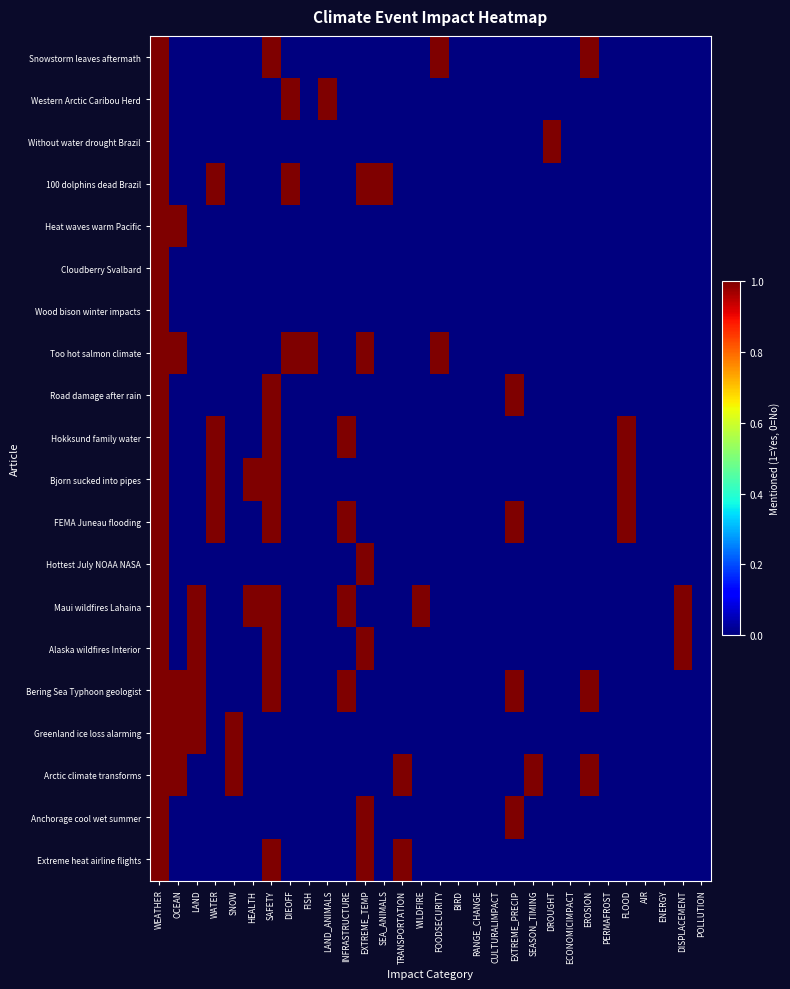

Reading right to left, list all the values displayed in this chart.

Snowstorm leaves aftermath: POLLUTION=0	DISPLACEMENT=0	ENERGY=0	AIR=0	FLOOD=0	PERMAFROST=0	EROSION=1	ECONOMICIMPACT=0	DROUGHT=0	SEASON_TIMING=0	EXTREME_PRECIP=0	CULTURALIMPACT=0	RANGE_CHANGE=0	BIRD=0	FOODSECURITY=1	WILDFIRE=0	TRANSPORTATION=0	SEA_ANIMALS=0	EXTREME_TEMP=0	INFRASTRUCTURE=0	LAND_ANIMALS=0	FISH=0	DIEOFF=0	SAFETY=1	HEALTH=0	SNOW=0	WATER=0	LAND=0	OCEAN=0	WEATHER=1
Western Arctic Caribou Herd: POLLUTION=0	DISPLACEMENT=0	ENERGY=0	AIR=0	FLOOD=0	PERMAFROST=0	EROSION=0	ECONOMICIMPACT=0	DROUGHT=0	SEASON_TIMING=0	EXTREME_PRECIP=0	CULTURALIMPACT=0	RANGE_CHANGE=0	BIRD=0	FOODSECURITY=0	WILDFIRE=0	TRANSPORTATION=0	SEA_ANIMALS=0	EXTREME_TEMP=0	INFRASTRUCTURE=0	LAND_ANIMALS=1	FISH=0	DIEOFF=1	SAFETY=0	HEALTH=0	SNOW=0	WATER=0	LAND=0	OCEAN=0	WEATHER=1
Without water drought Brazil: POLLUTION=0	DISPLACEMENT=0	ENERGY=0	AIR=0	FLOOD=0	PERMAFROST=0	EROSION=0	ECONOMICIMPACT=0	DROUGHT=1	SEASON_TIMING=0	EXTREME_PRECIP=0	CULTURALIMPACT=0	RANGE_CHANGE=0	BIRD=0	FOODSECURITY=0	WILDFIRE=0	TRANSPORTATION=0	SEA_ANIMALS=0	EXTREME_TEMP=0	INFRASTRUCTURE=0	LAND_ANIMALS=0	FISH=0	DIEOFF=0	SAFETY=0	HEALTH=0	SNOW=0	WATER=0	LAND=0	OCEAN=0	WEATHER=1
100 dolphins dead Brazil: POLLUTION=0	DISPLACEMENT=0	ENERGY=0	AIR=0	FLOOD=0	PERMAFROST=0	EROSION=0	ECONOMICIMPACT=0	DROUGHT=0	SEASON_TIMING=0	EXTREME_PRECIP=0	CULTURALIMPACT=0	RANGE_CHANGE=0	BIRD=0	FOODSECURITY=0	WILDFIRE=0	TRANSPORTATION=0	SEA_ANIMALS=1	EXTREME_TEMP=1	INFRASTRUCTURE=0	LAND_ANIMALS=0	FISH=0	DIEOFF=1	SAFETY=0	HEALTH=0	SNOW=0	WATER=1	LAND=0	OCEAN=0	WEATHER=1
Heat waves warm Pacific: POLLUTION=0	DISPLACEMENT=0	ENERGY=0	AIR=0	FLOOD=0	PERMAFROST=0	EROSION=0	ECONOMICIMPACT=0	DROUGHT=0	SEASON_TIMING=0	EXTREME_PRECIP=0	CULTURALIMPACT=0	RANGE_CHANGE=0	BIRD=0	FOODSECURITY=0	WILDFIRE=0	TRANSPORTATION=0	SEA_ANIMALS=0	EXTREME_TEMP=0	INFRASTRUCTURE=0	LAND_ANIMALS=0	FISH=0	DIEOFF=0	SAFETY=0	HEALTH=0	SNOW=0	WATER=0	LAND=0	OCEAN=1	WEATHER=1
Cloudberry Svalbard: POLLUTION=0	DISPLACEMENT=0	ENERGY=0	AIR=0	FLOOD=0	PERMAFROST=0	EROSION=0	ECONOMICIMPACT=0	DROUGHT=0	SEASON_TIMING=0	EXTREME_PRECIP=0	CULTURALIMPACT=0	RANGE_CHANGE=0	BIRD=0	FOODSECURITY=0	WILDFIRE=0	TRANSPORTATION=0	SEA_ANIMALS=0	EXTREME_TEMP=0	INFRASTRUCTURE=0	LAND_ANIMALS=0	FISH=0	DIEOFF=0	SAFETY=0	HEALTH=0	SNOW=0	WATER=0	LAND=0	OCEAN=0	WEATHER=1
Wood bison winter impacts: POLLUTION=0	DISPLACEMENT=0	ENERGY=0	AIR=0	FLOOD=0	PERMAFROST=0	EROSION=0	ECONOMICIMPACT=0	DROUGHT=0	SEASON_TIMING=0	EXTREME_PRECIP=0	CULTURALIMPACT=0	RANGE_CHANGE=0	BIRD=0	FOODSECURITY=0	WILDFIRE=0	TRANSPORTATION=0	SEA_ANIMALS=0	EXTREME_TEMP=0	INFRASTRUCTURE=0	LAND_ANIMALS=0	FISH=0	DIEOFF=0	SAFETY=0	HEALTH=0	SNOW=0	WATER=0	LAND=0	OCEAN=0	WEATHER=1
Too hot salmon climate: POLLUTION=0	DISPLACEMENT=0	ENERGY=0	AIR=0	FLOOD=0	PERMAFROST=0	EROSION=0	ECONOMICIMPACT=0	DROUGHT=0	SEASON_TIMING=0	EXTREME_PRECIP=0	CULTURALIMPACT=0	RANGE_CHANGE=0	BIRD=0	FOODSECURITY=1	WILDFIRE=0	TRANSPORTATION=0	SEA_ANIMALS=0	EXTREME_TEMP=1	INFRASTRUCTURE=0	LAND_ANIMALS=0	FISH=1	DIEOFF=1	SAFETY=0	HEALTH=0	SNOW=0	WATER=0	LAND=0	OCEAN=1	WEATHER=1
Road damage after rain: POLLUTION=0	DISPLACEMENT=0	ENERGY=0	AIR=0	FLOOD=0	PERMAFROST=0	EROSION=0	ECONOMICIMPACT=0	DROUGHT=0	SEASON_TIMING=0	EXTREME_PRECIP=1	CULTURALIMPACT=0	RANGE_CHANGE=0	BIRD=0	FOODSECURITY=0	WILDFIRE=0	TRANSPORTATION=0	SEA_ANIMALS=0	EXTREME_TEMP=0	INFRASTRUCTURE=0	LAND_ANIMALS=0	FISH=0	DIEOFF=0	SAFETY=1	HEALTH=0	SNOW=0	WATER=0	LAND=0	OCEAN=0	WEATHER=1
Hokksund family water: POLLUTION=0	DISPLACEMENT=0	ENERGY=0	AIR=0	FLOOD=1	PERMAFROST=0	EROSION=0	ECONOMICIMPACT=0	DROUGHT=0	SEASON_TIMING=0	EXTREME_PRECIP=0	CULTURALIMPACT=0	RANGE_CHANGE=0	BIRD=0	FOODSECURITY=0	WILDFIRE=0	TRANSPORTATION=0	SEA_ANIMALS=0	EXTREME_TEMP=0	INFRASTRUCTURE=1	LAND_ANIMALS=0	FISH=0	DIEOFF=0	SAFETY=1	HEALTH=0	SNOW=0	WATER=1	LAND=0	OCEAN=0	WEATHER=1
Bjorn sucked into pipes: POLLUTION=0	DISPLACEMENT=0	ENERGY=0	AIR=0	FLOOD=1	PERMAFROST=0	EROSION=0	ECONOMICIMPACT=0	DROUGHT=0	SEASON_TIMING=0	EXTREME_PRECIP=0	CULTURALIMPACT=0	RANGE_CHANGE=0	BIRD=0	FOODSECURITY=0	WILDFIRE=0	TRANSPORTATION=0	SEA_ANIMALS=0	EXTREME_TEMP=0	INFRASTRUCTURE=0	LAND_ANIMALS=0	FISH=0	DIEOFF=0	SAFETY=1	HEALTH=1	SNOW=0	WATER=1	LAND=0	OCEAN=0	WEATHER=1
FEMA Juneau flooding: POLLUTION=0	DISPLACEMENT=0	ENERGY=0	AIR=0	FLOOD=1	PERMAFROST=0	EROSION=0	ECONOMICIMPACT=0	DROUGHT=0	SEASON_TIMING=0	EXTREME_PRECIP=1	CULTURALIMPACT=0	RANGE_CHANGE=0	BIRD=0	FOODSECURITY=0	WILDFIRE=0	TRANSPORTATION=0	SEA_ANIMALS=0	EXTREME_TEMP=0	INFRASTRUCTURE=1	LAND_ANIMALS=0	FISH=0	DIEOFF=0	SAFETY=1	HEALTH=0	SNOW=0	WATER=1	LAND=0	OCEAN=0	WEATHER=1
Hottest July NOAA NASA: POLLUTION=0	DISPLACEMENT=0	ENERGY=0	AIR=0	FLOOD=0	PERMAFROST=0	EROSION=0	ECONOMICIMPACT=0	DROUGHT=0	SEASON_TIMING=0	EXTREME_PRECIP=0	CULTURALIMPACT=0	RANGE_CHANGE=0	BIRD=0	FOODSECURITY=0	WILDFIRE=0	TRANSPORTATION=0	SEA_ANIMALS=0	EXTREME_TEMP=1	INFRASTRUCTURE=0	LAND_ANIMALS=0	FISH=0	DIEOFF=0	SAFETY=0	HEALTH=0	SNOW=0	WATER=0	LAND=0	OCEAN=0	WEATHER=1
Maui wildfires Lahaina: POLLUTION=0	DISPLACEMENT=1	ENERGY=0	AIR=0	FLOOD=0	PERMAFROST=0	EROSION=0	ECONOMICIMPACT=0	DROUGHT=0	SEASON_TIMING=0	EXTREME_PRECIP=0	CULTURALIMPACT=0	RANGE_CHANGE=0	BIRD=0	FOODSECURITY=0	WILDFIRE=1	TRANSPORTATION=0	SEA_ANIMALS=0	EXTREME_TEMP=0	INFRASTRUCTURE=1	LAND_ANIMALS=0	FISH=0	DIEOFF=0	SAFETY=1	HEALTH=1	SNOW=0	WATER=0	LAND=1	OCEAN=0	WEATHER=1
Alaska wildfires Interior: POLLUTION=0	DISPLACEMENT=1	ENERGY=0	AIR=0	FLOOD=0	PERMAFROST=0	EROSION=0	ECONOMICIMPACT=0	DROUGHT=0	SEASON_TIMING=0	EXTREME_PRECIP=0	CULTURALIMPACT=0	RANGE_CHANGE=0	BIRD=0	FOODSECURITY=0	WILDFIRE=0	TRANSPORTATION=0	SEA_ANIMALS=0	EXTREME_TEMP=1	INFRASTRUCTURE=0	LAND_ANIMALS=0	FISH=0	DIEOFF=0	SAFETY=1	HEALTH=0	SNOW=0	WATER=0	LAND=1	OCEAN=0	WEATHER=1
Bering Sea Typhoon geologist: POLLUTION=0	DISPLACEMENT=0	ENERGY=0	AIR=0	FLOOD=0	PERMAFROST=0	EROSION=1	ECONOMICIMPACT=0	DROUGHT=0	SEASON_TIMING=0	EXTREME_PRECIP=1	CULTURALIMPACT=0	RANGE_CHANGE=0	BIRD=0	FOODSECURITY=0	WILDFIRE=0	TRANSPORTATION=0	SEA_ANIMALS=0	EXTREME_TEMP=0	INFRASTRUCTURE=1	LAND_ANIMALS=0	FISH=0	DIEOFF=0	SAFETY=1	HEALTH=0	SNOW=0	WATER=0	LAND=1	OCEAN=1	WEATHER=1
Greenland ice loss alarming: POLLUTION=0	DISPLACEMENT=0	ENERGY=0	AIR=0	FLOOD=0	PERMAFROST=0	EROSION=0	ECONOMICIMPACT=0	DROUGHT=0	SEASON_TIMING=0	EXTREME_PRECIP=0	CULTURALIMPACT=0	RANGE_CHANGE=0	BIRD=0	FOODSECURITY=0	WILDFIRE=0	TRANSPORTATION=0	SEA_ANIMALS=0	EXTREME_TEMP=0	INFRASTRUCTURE=0	LAND_ANIMALS=0	FISH=0	DIEOFF=0	SAFETY=0	HEALTH=0	SNOW=1	WATER=0	LAND=1	OCEAN=1	WEATHER=1
Arctic climate transforms: POLLUTION=0	DISPLACEMENT=0	ENERGY=0	AIR=0	FLOOD=0	PERMAFROST=0	EROSION=1	ECONOMICIMPACT=0	DROUGHT=0	SEASON_TIMING=1	EXTREME_PRECIP=0	CULTURALIMPACT=0	RANGE_CHANGE=0	BIRD=0	FOODSECURITY=0	WILDFIRE=0	TRANSPORTATION=1	SEA_ANIMALS=0	EXTREME_TEMP=0	INFRASTRUCTURE=0	LAND_ANIMALS=0	FISH=0	DIEOFF=0	SAFETY=0	HEALTH=0	SNOW=1	WATER=0	LAND=0	OCEAN=1	WEATHER=1
Anchorage cool wet summer: POLLUTION=0	DISPLACEMENT=0	ENERGY=0	AIR=0	FLOOD=0	PERMAFROST=0	EROSION=0	ECONOMICIMPACT=0	DROUGHT=0	SEASON_TIMING=0	EXTREME_PRECIP=1	CULTURALIMPACT=0	RANGE_CHANGE=0	BIRD=0	FOODSECURITY=0	WILDFIRE=0	TRANSPORTATION=0	SEA_ANIMALS=0	EXTREME_TEMP=1	INFRASTRUCTURE=0	LAND_ANIMALS=0	FISH=0	DIEOFF=0	SAFETY=0	HEALTH=0	SNOW=0	WATER=0	LAND=0	OCEAN=0	WEATHER=1
Extreme heat airline flights: POLLUTION=0	DISPLACEMENT=0	ENERGY=0	AIR=0	FLOOD=0	PERMAFROST=0	EROSION=0	ECONOMICIMPACT=0	DROUGHT=0	SEASON_TIMING=0	EXTREME_PRECIP=0	CULTURALIMPACT=0	RANGE_CHANGE=0	BIRD=0	FOODSECURITY=0	WILDFIRE=0	TRANSPORTATION=1	SEA_ANIMALS=0	EXTREME_TEMP=1	INFRASTRUCTURE=0	LAND_ANIMALS=0	FISH=0	DIEOFF=0	SAFETY=1	HEALTH=0	SNOW=0	WATER=0	LAND=0	OCEAN=0	WEATHER=1